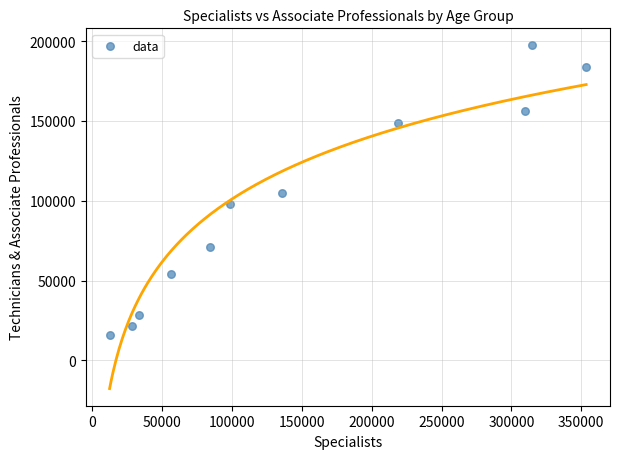

What is the range of X values (max minus min)?

341180